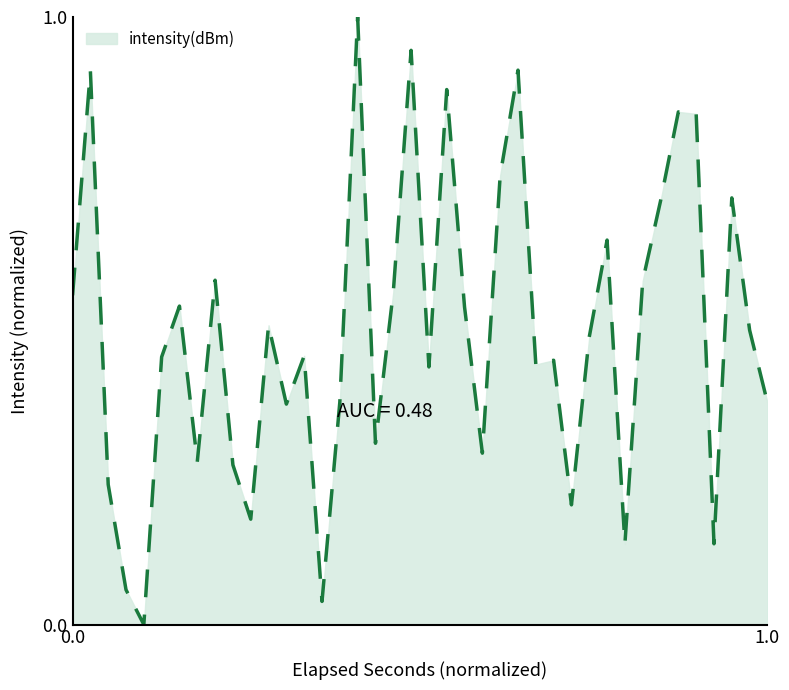

What is the difference between the maximum and minimum values?

1.0